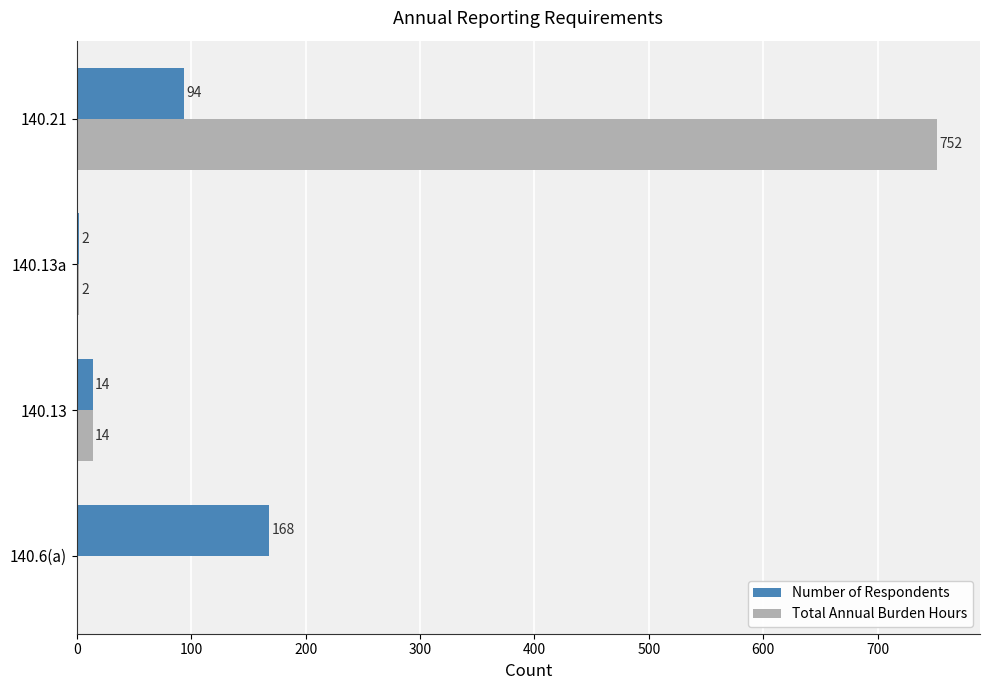

Which series has the largest total across all categories?

Total Annual Burden Hours